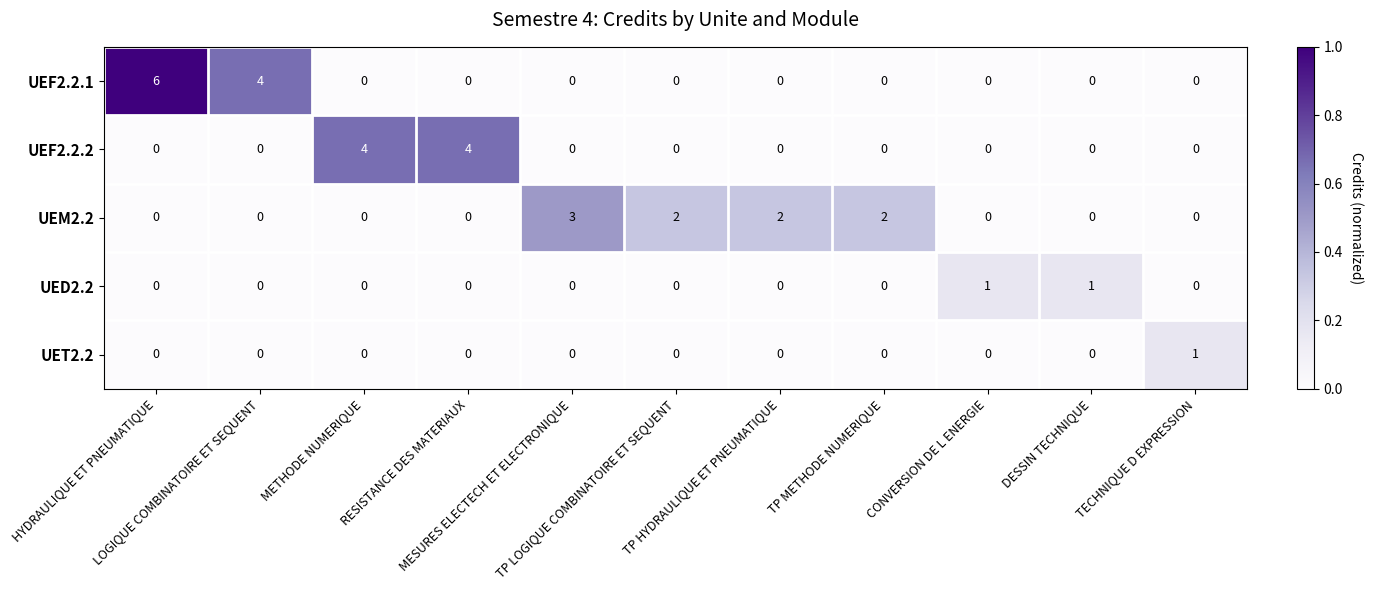

What is the difference between the maximum and minimum values in the UEM2.2 series?

3